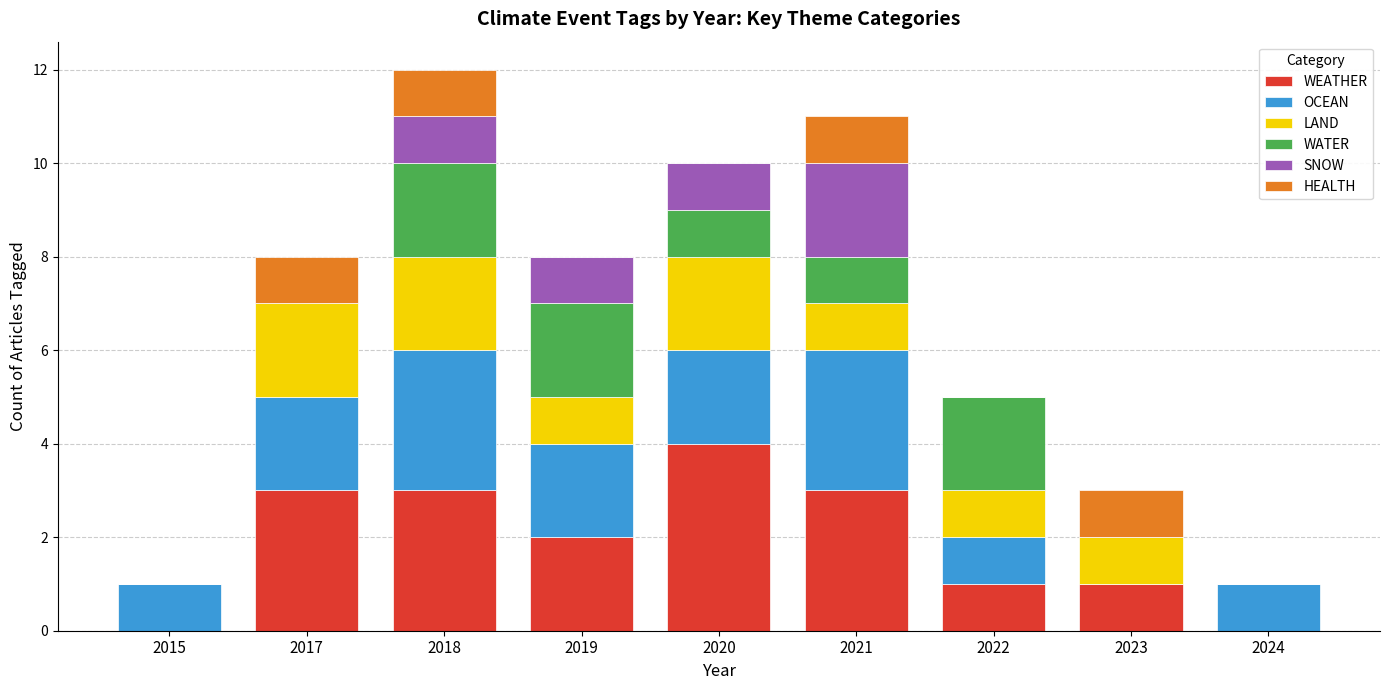

What is the total value across all series at 2021?

11